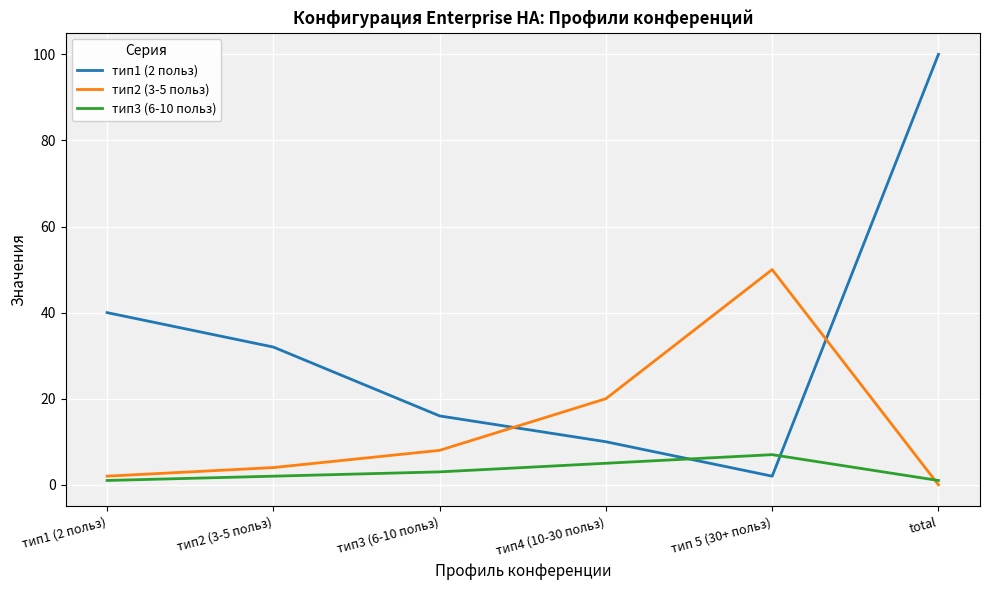

The тип3 (6-10 польз) series shows 5 at тип4 (10-30 польз). True or false?

True